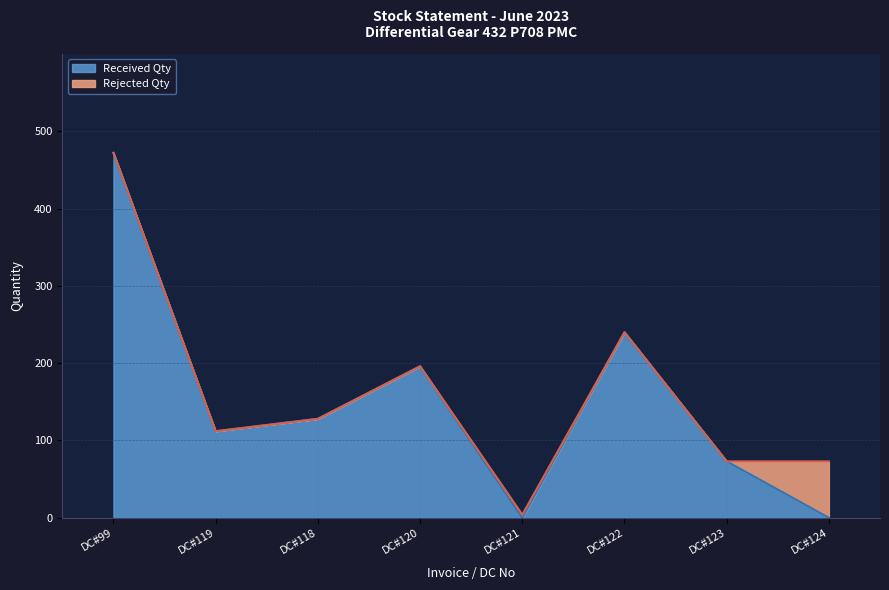

Reading right to left, what are all the values shown in this chart?

0	73	240	0	196	128	112	472